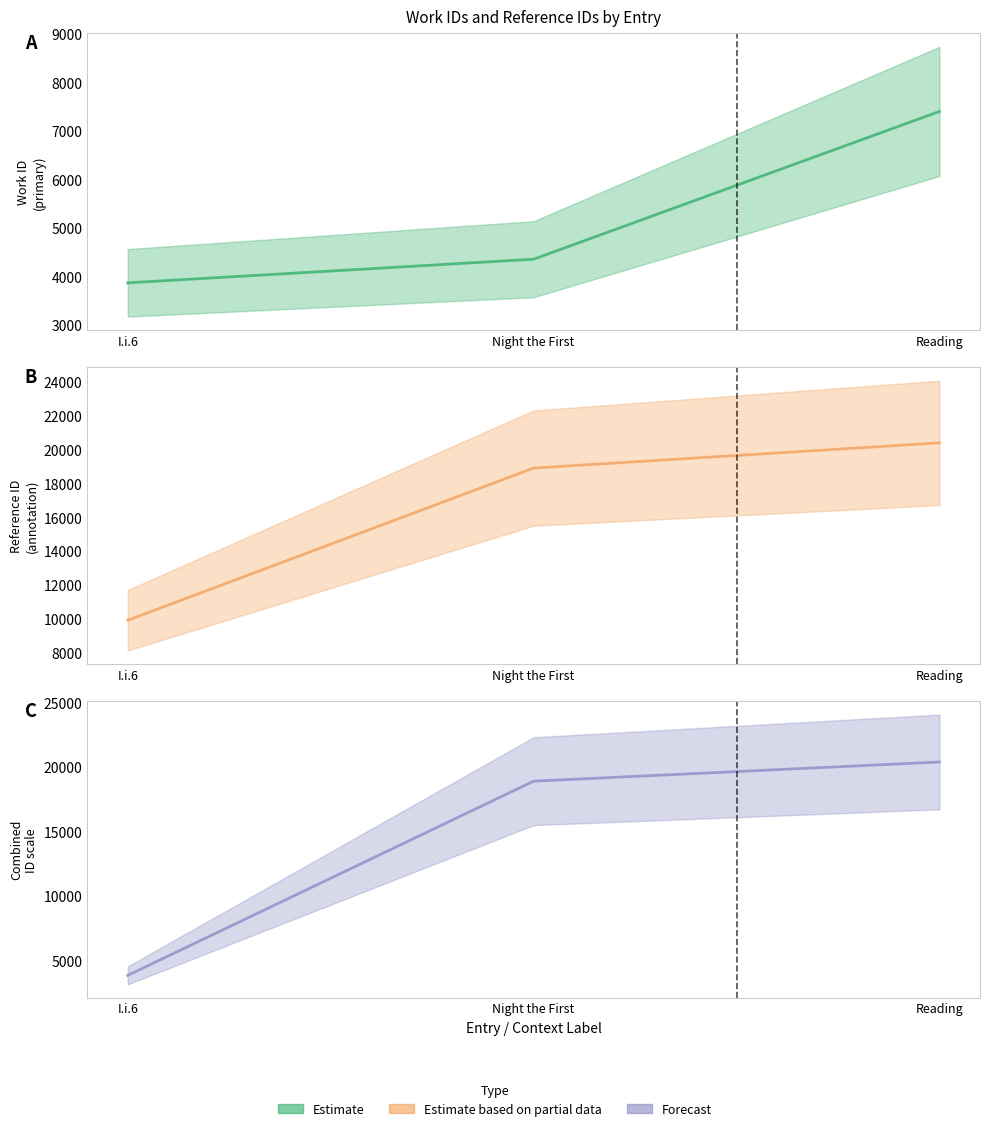

What is the difference between the maximum and minimum values in the Forecast series?

16530